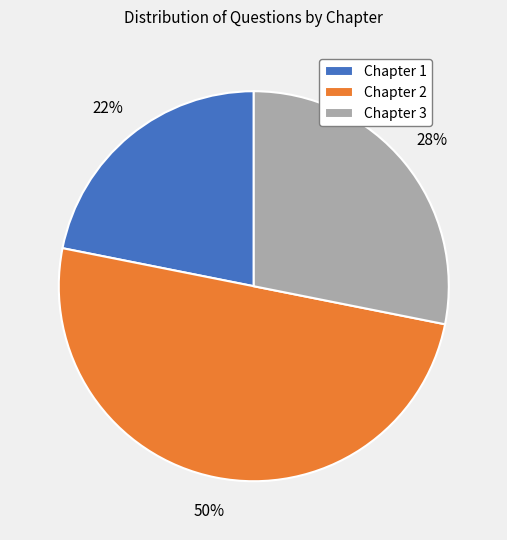

To the nearest percent, what percentage of the pie is Chapter 3?

28%